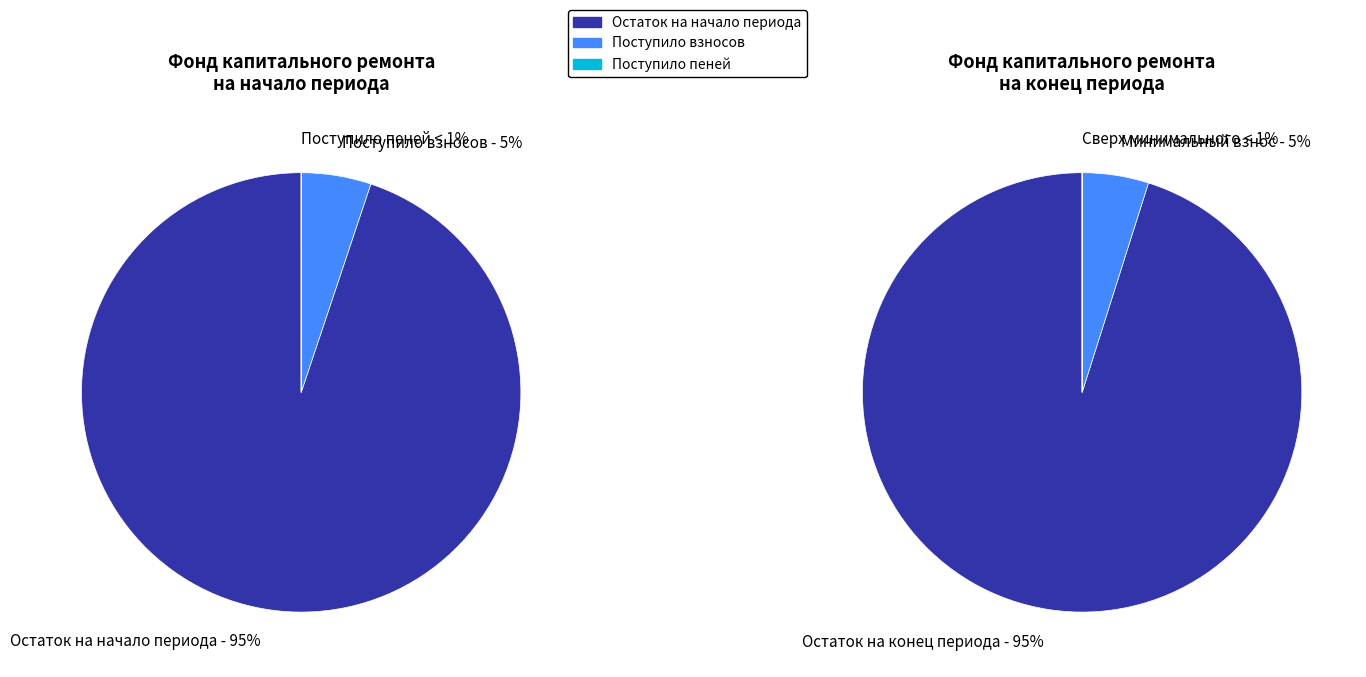

The сверх минимального размера взноса slice represents 1% of the pie. True or false?

False